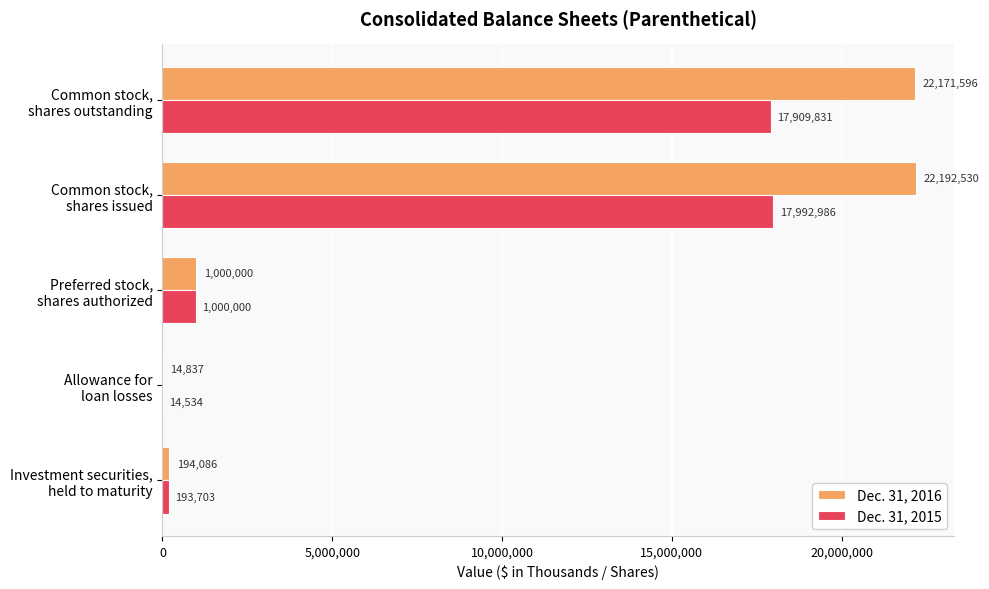

Count the number of categories in the chart.

5